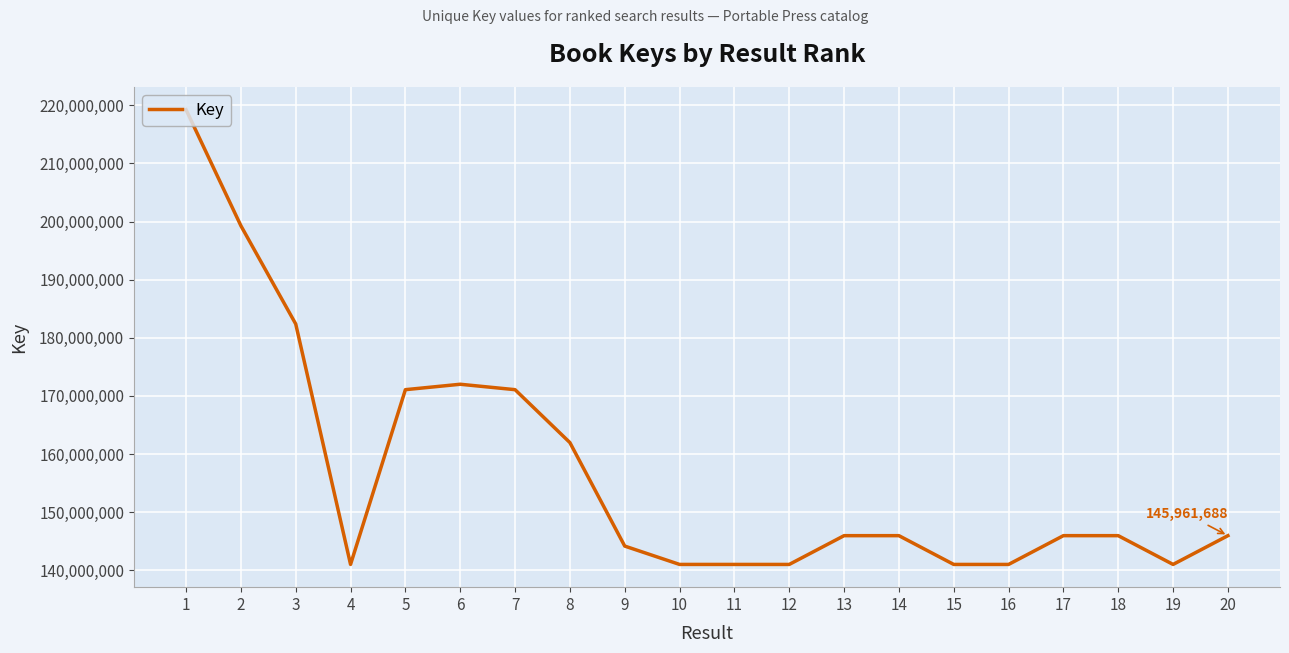

What is the maximum value shown in the chart?

219229373